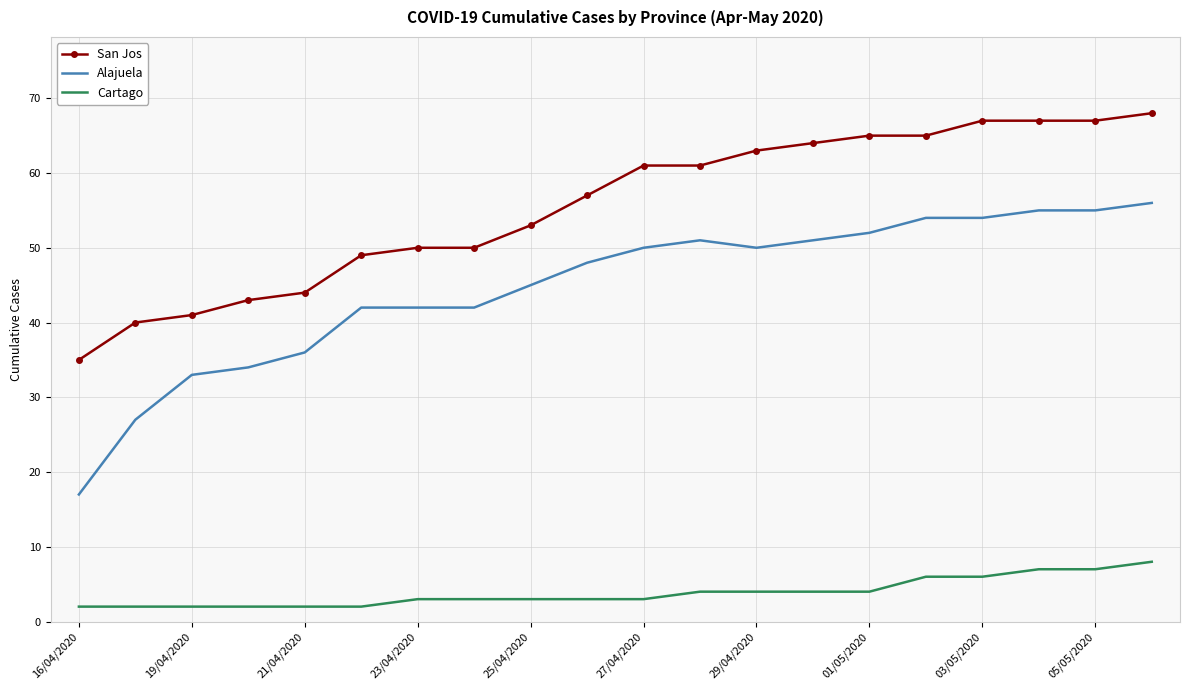

What is the maximum value for Alajuela?

56